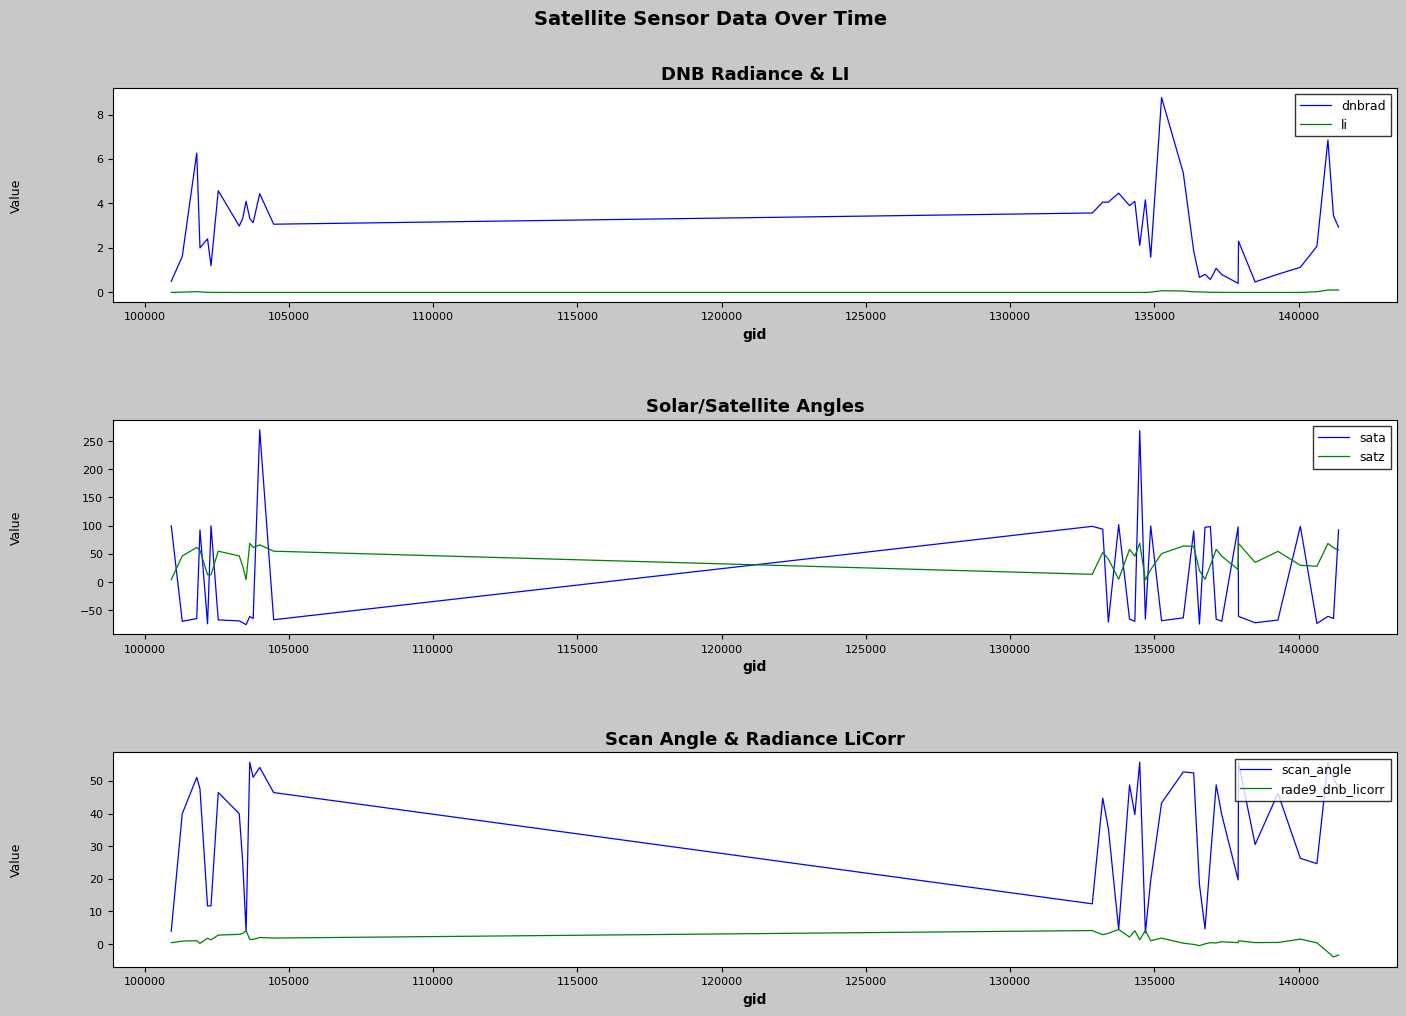

True or false: li and dnbrad intersect in this chart.

False